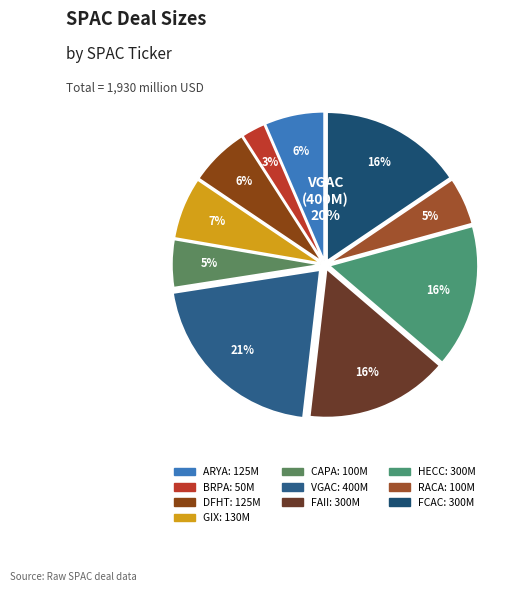

Combined, what portion of the pie is DFHT and CAPA?

11.7%